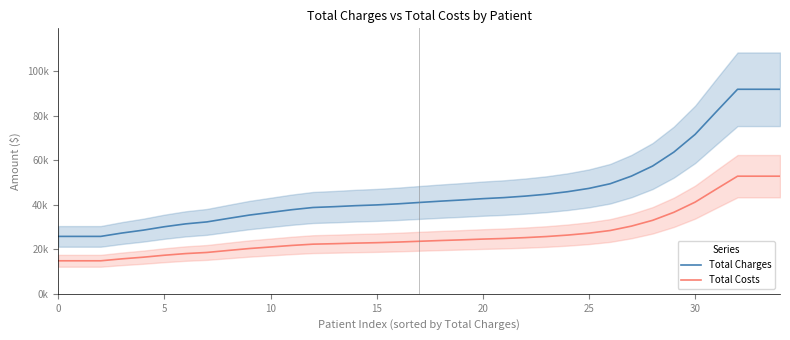

What is the label of the 31st point from the left?

30